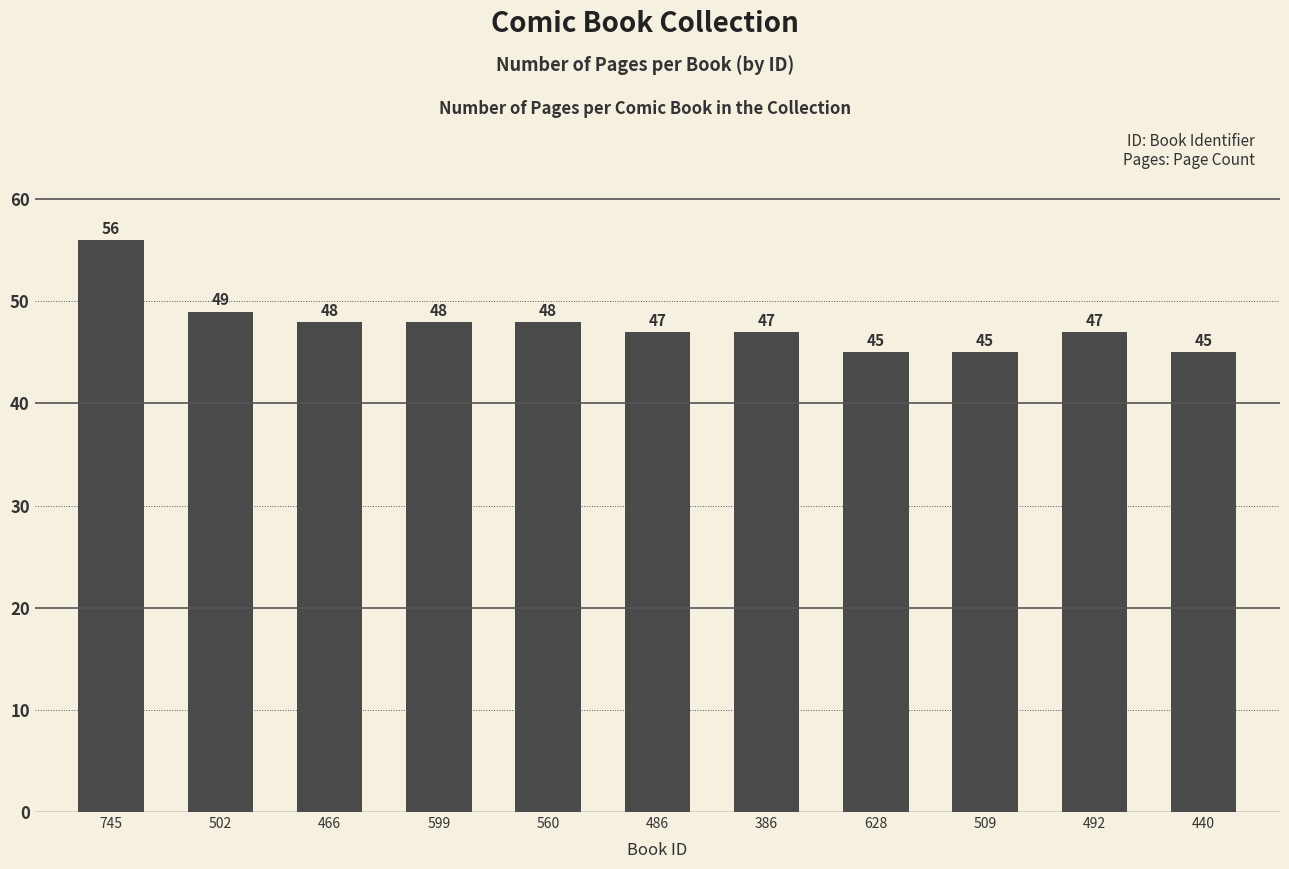

Approximately how many times larger is the value at 492 compared to 628?

1.0